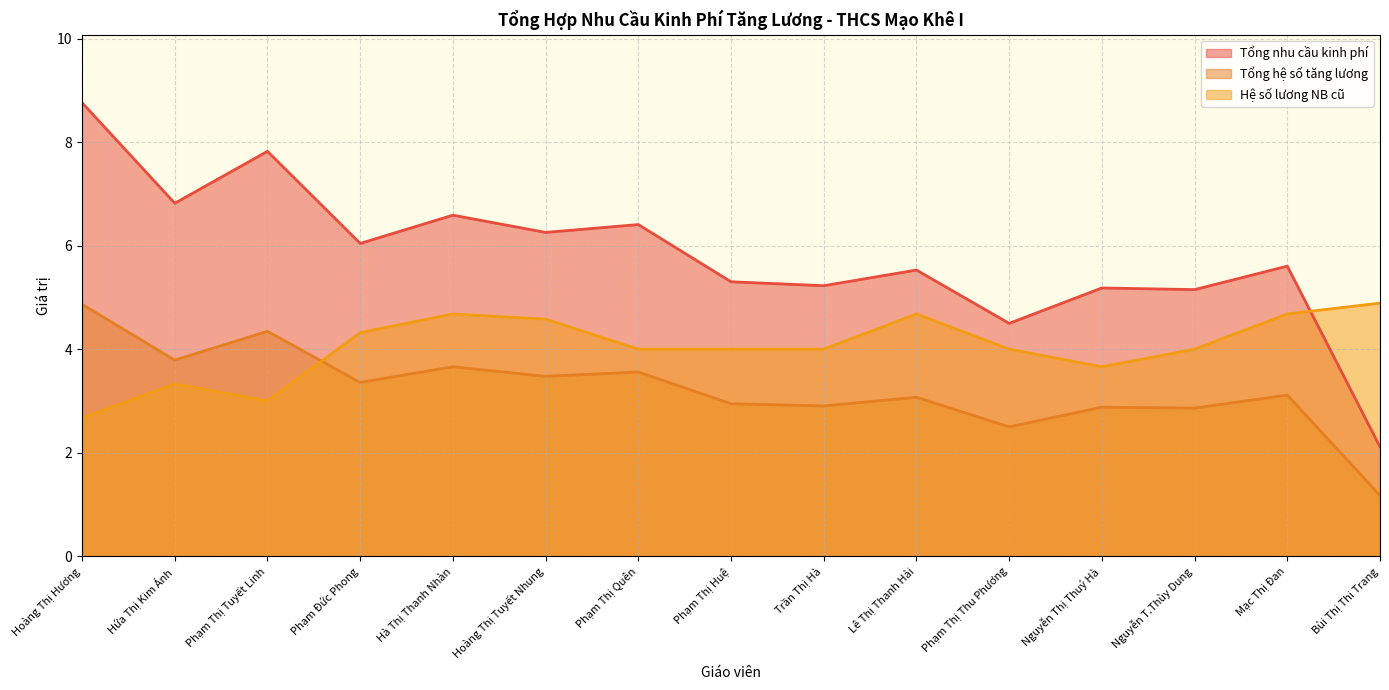

List the series in order of their overall mean, lowest first.

Tổng hệ số tăng lương, Hệ số lương NB cũ, Tổng nhu cầu kinh phí